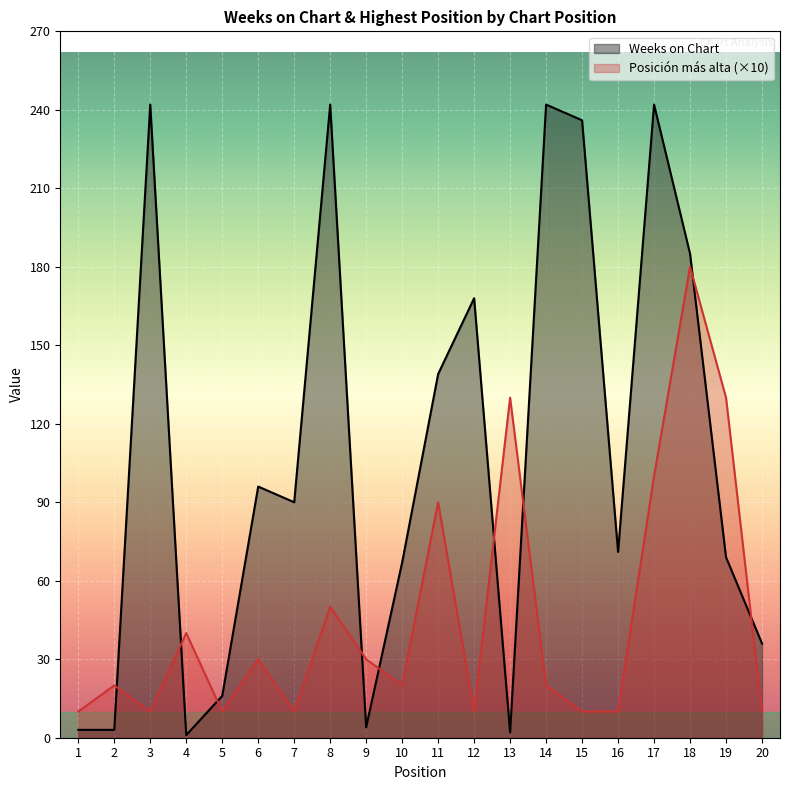

Which series changed the most between 1 and 20?

Weeks on Chart